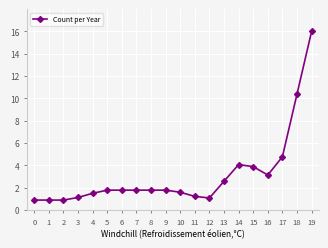

What value does the data have at 10?

1.6